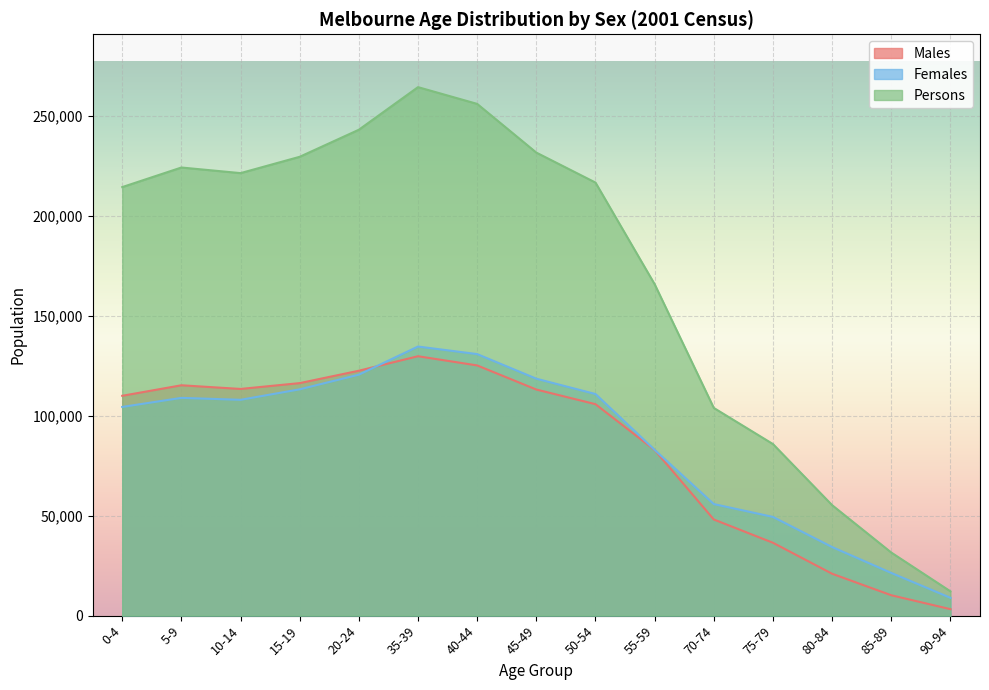

List the labels in order of Persons value, largest first.

35-39, 40-44, 20-24, 45-49, 15-19, 5-9, 10-14, 50-54, 0-4, 55-59, 70-74, 75-79, 80-84, 85-89, 90-94